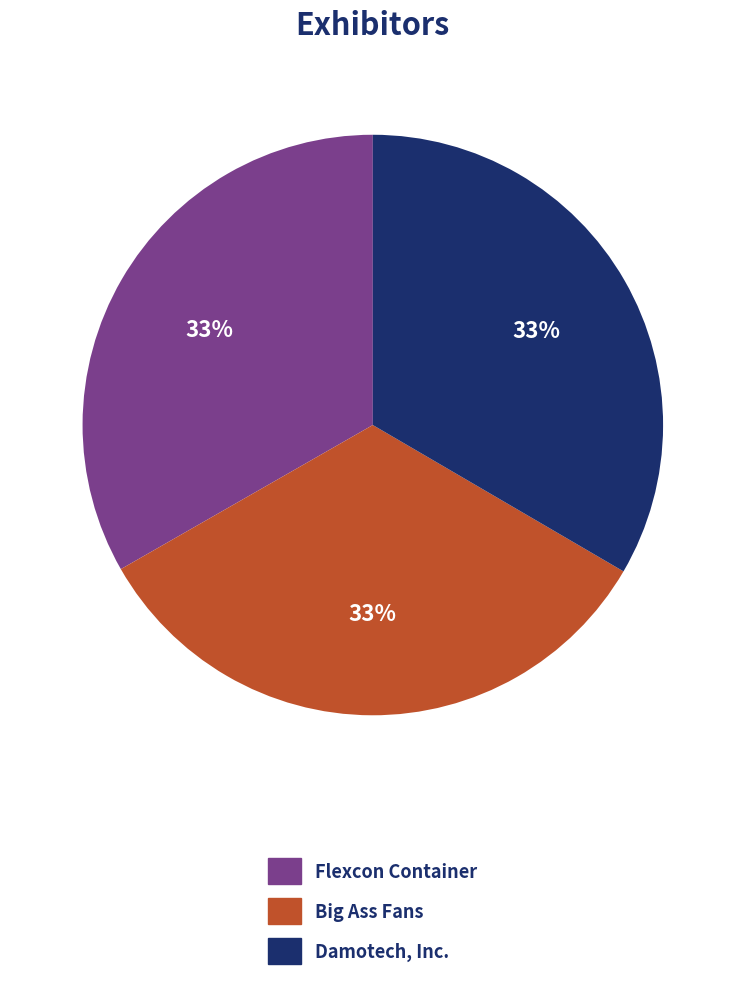

How many slices are in this pie chart?

3